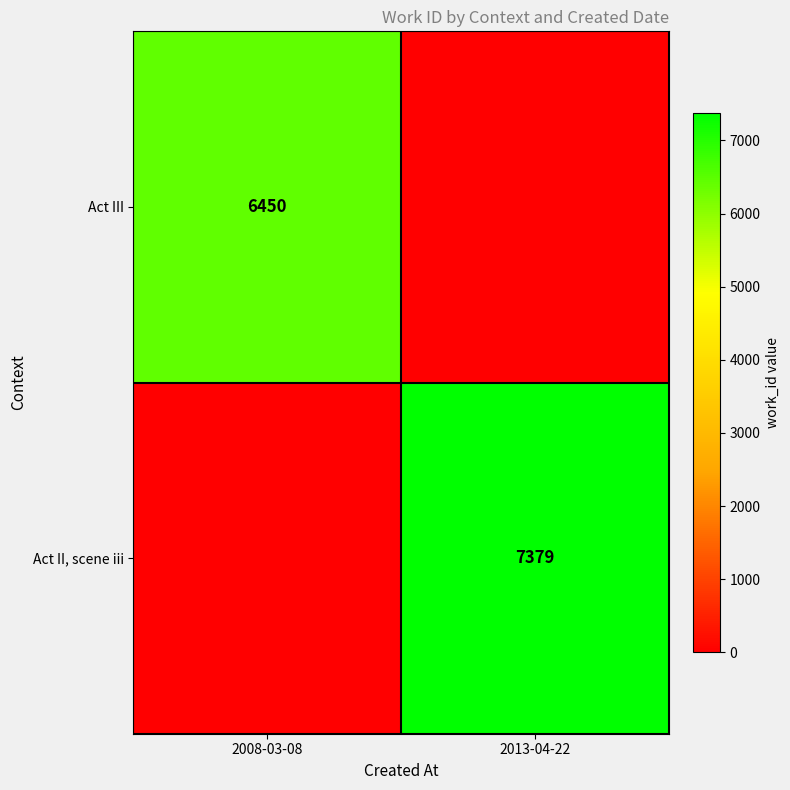

The value of Act III at 2008-03-08 is 1848. True or false?

False